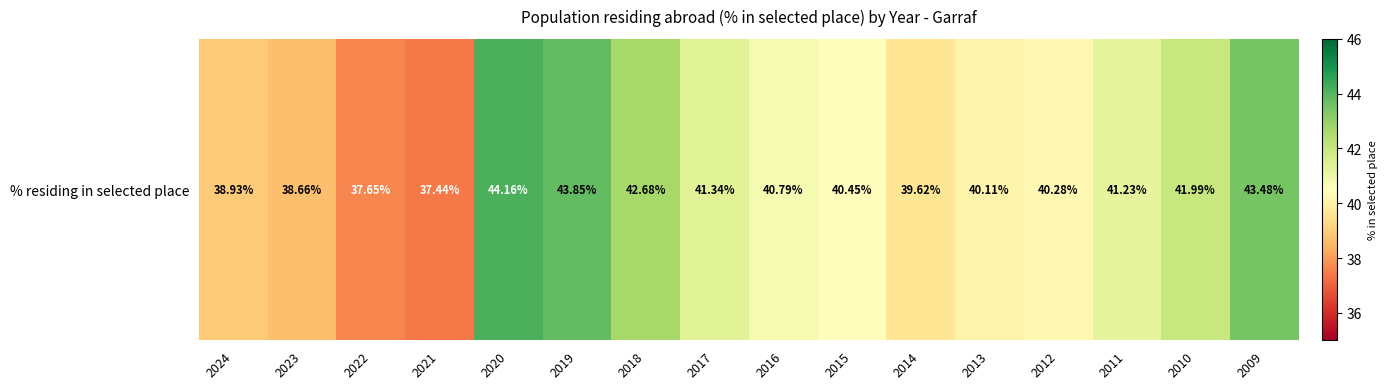

What is the difference between the second highest and minimum values?

6.4